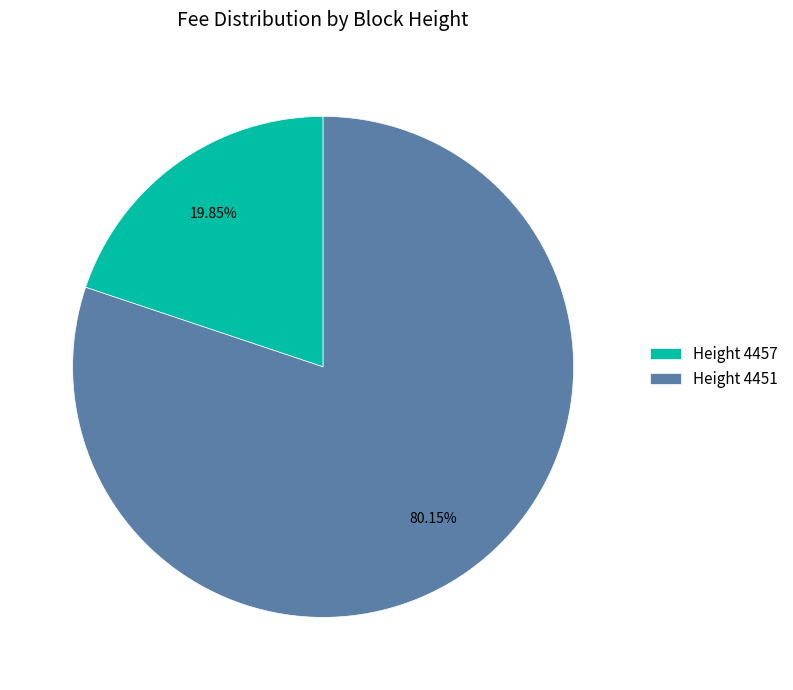

What is the largest slice in the pie chart?

Height 4451